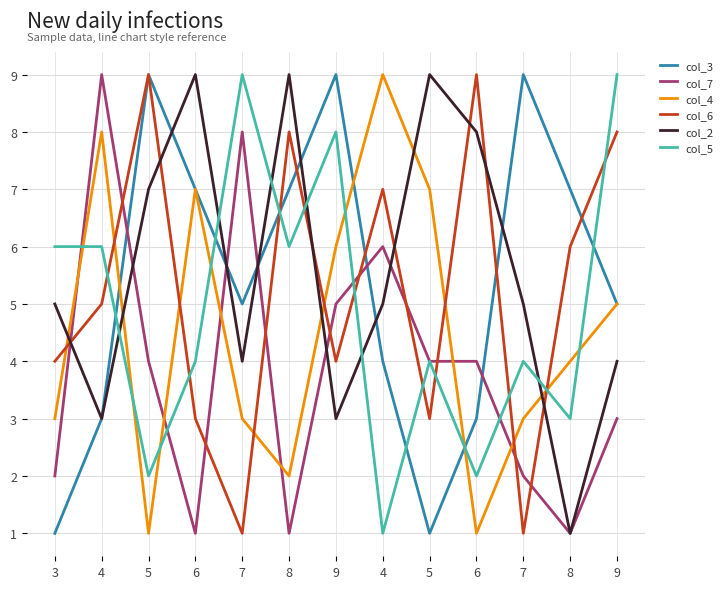

How many lines are shown in the chart?

6